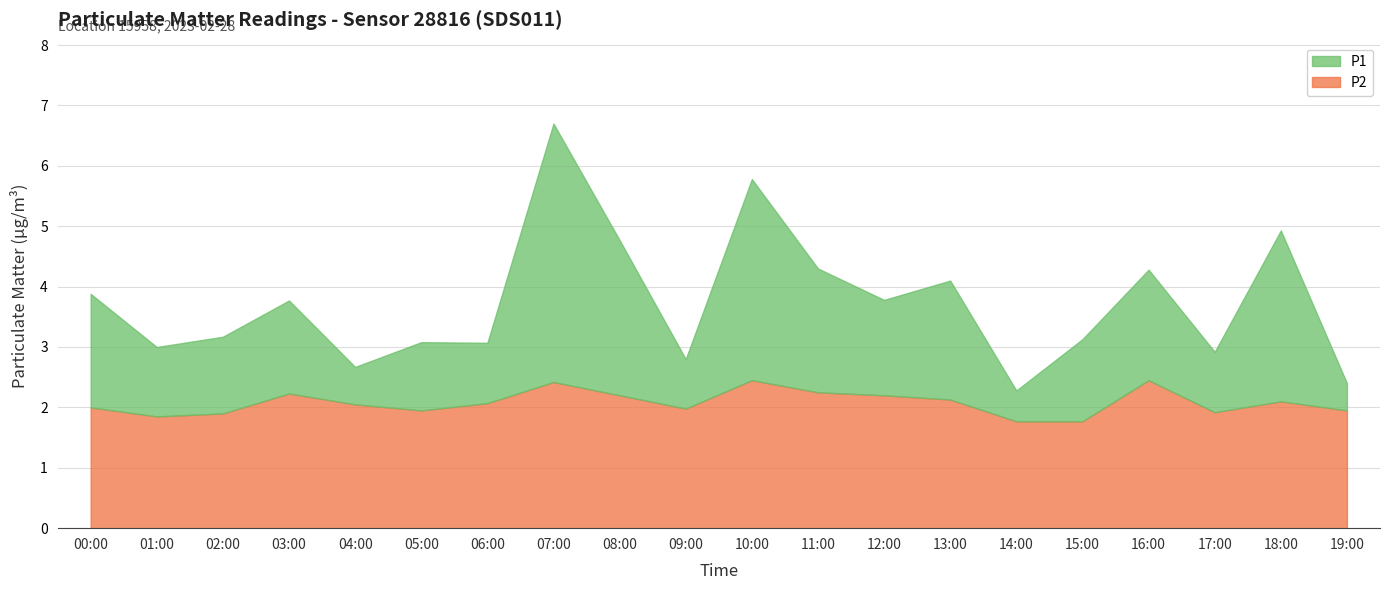

What position from the left is 16:00?

17